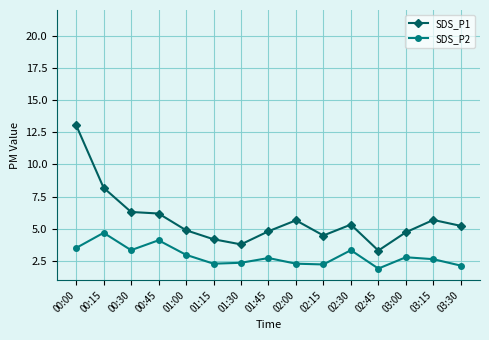

Is the value of SDS_P1 at 01:45 greater than the value of SDS_P2 at 02:45?

Yes